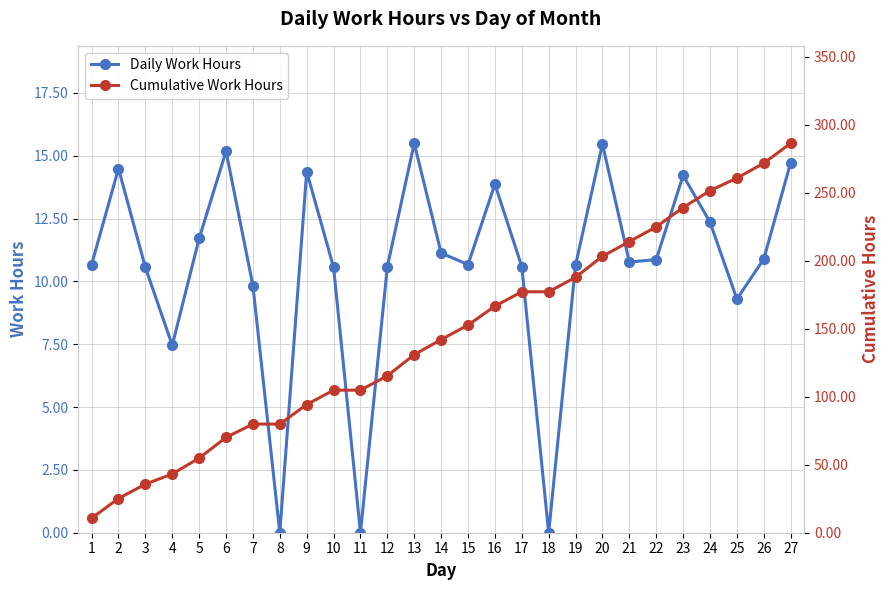

Which series has the widest spread of values?

Cumulative Work Hours